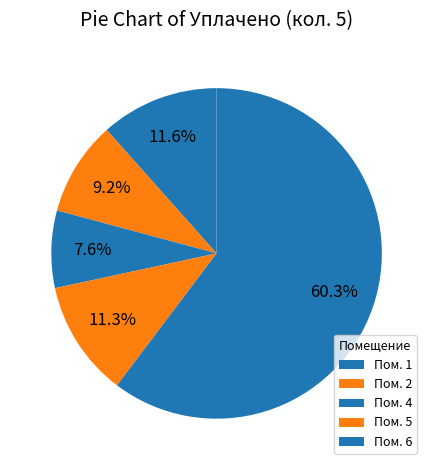

Which slice is the smallest?

3